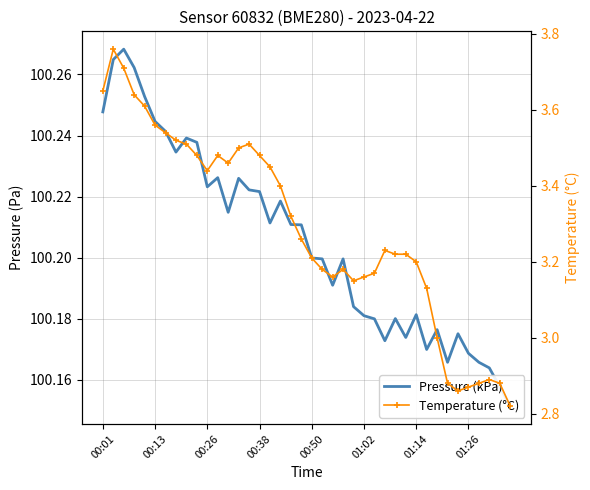

Which series has the widest spread of values?

Temperature (°C)